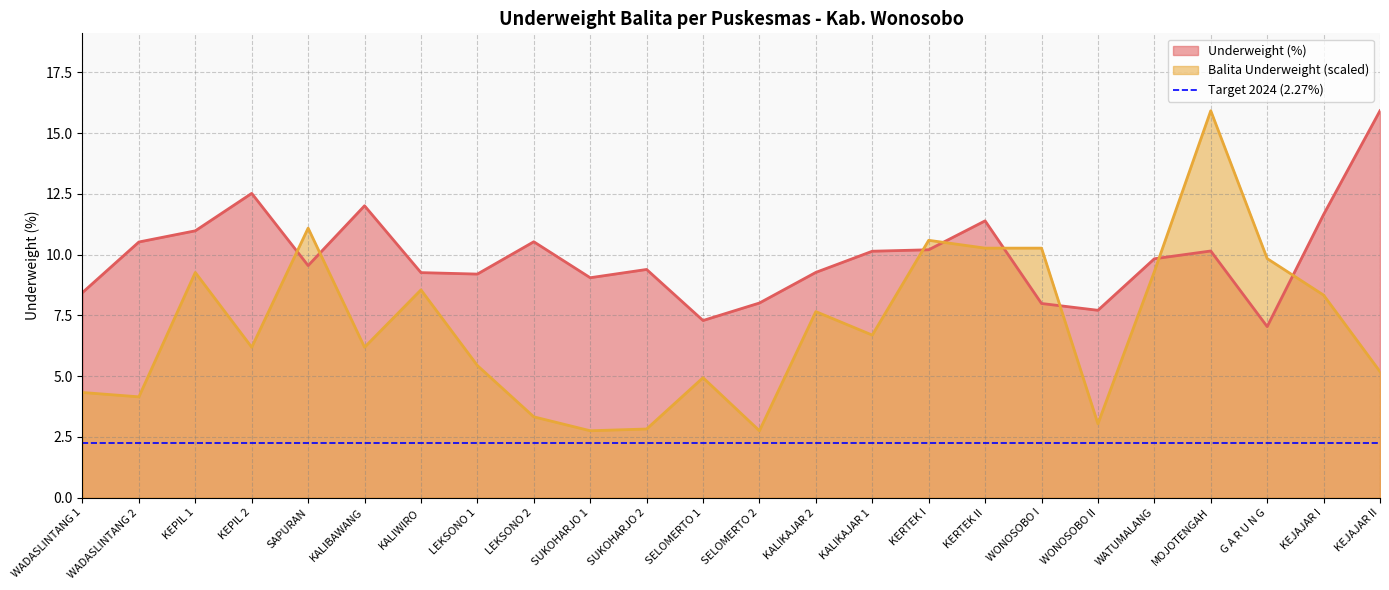

List the series in order of their peak value, lowest first.

Underweight (%), Balita Underweight